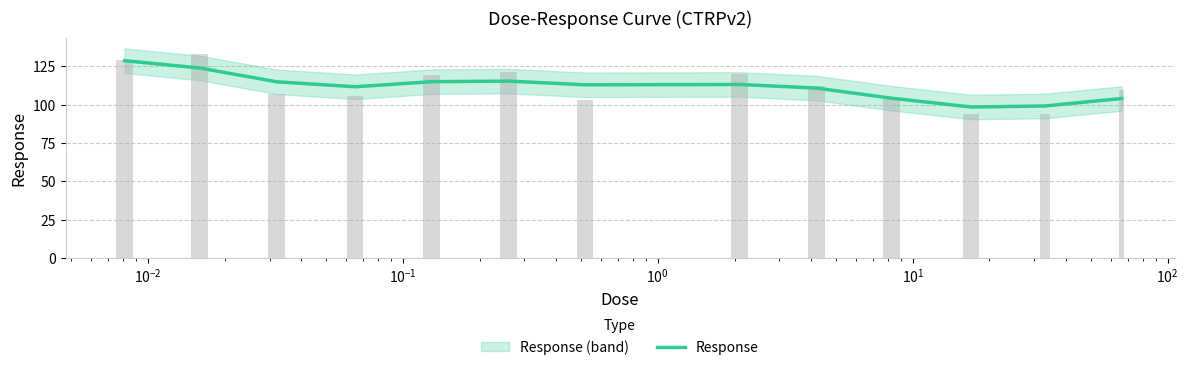

How many values exceed 112?

7